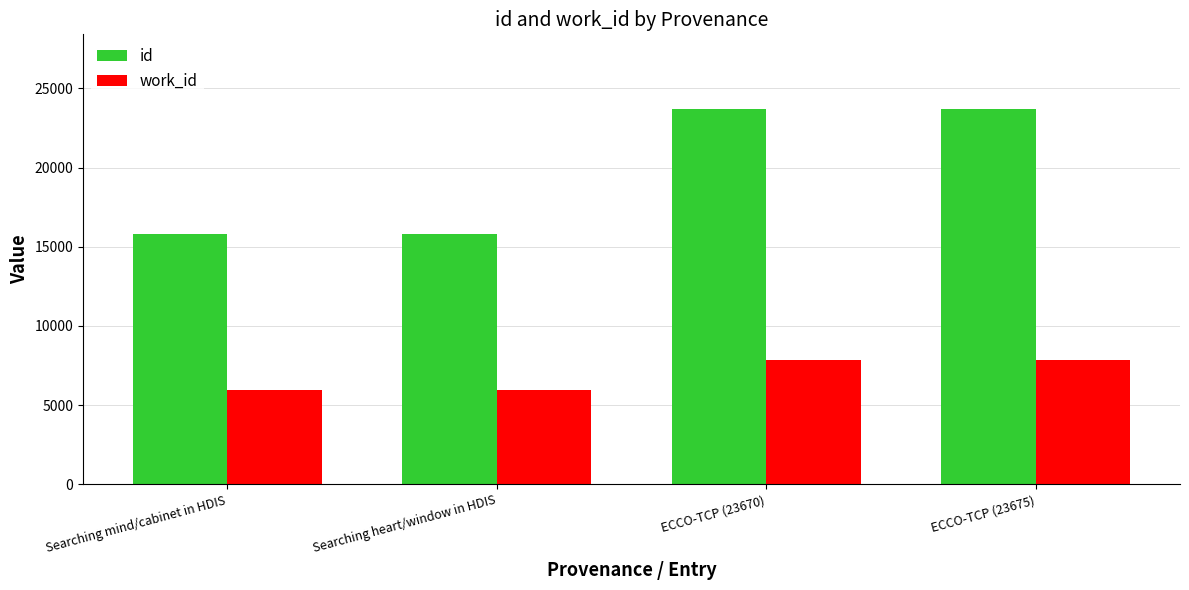

What is the difference between the maximum and minimum values in the id series?

7876